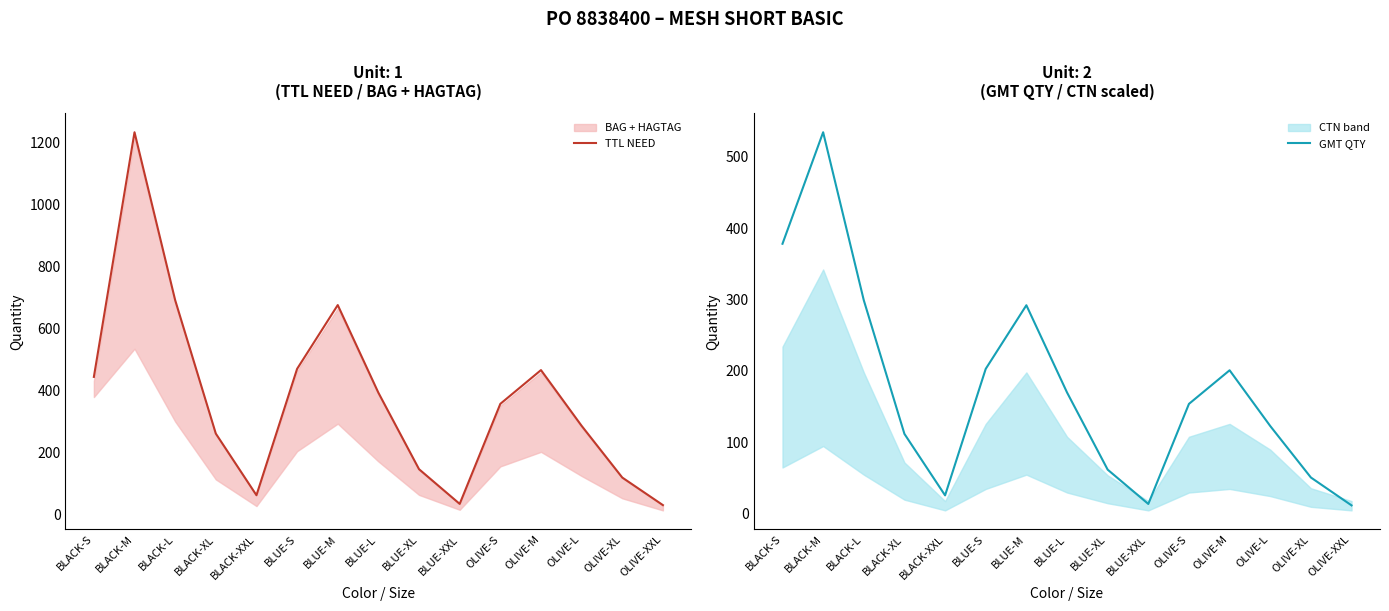

Does the chart display data point markers on the line(s)?

No